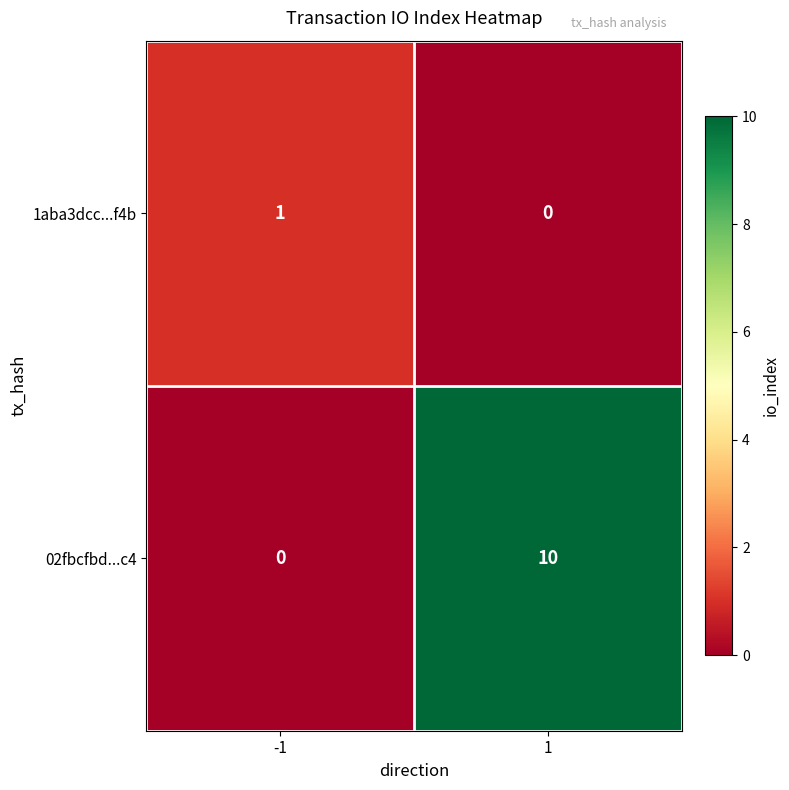

Reading left to right, what are all the values shown in this chart?

1aba3dcc...f4b: 1	0
02fbcfbd...c4: 0	10